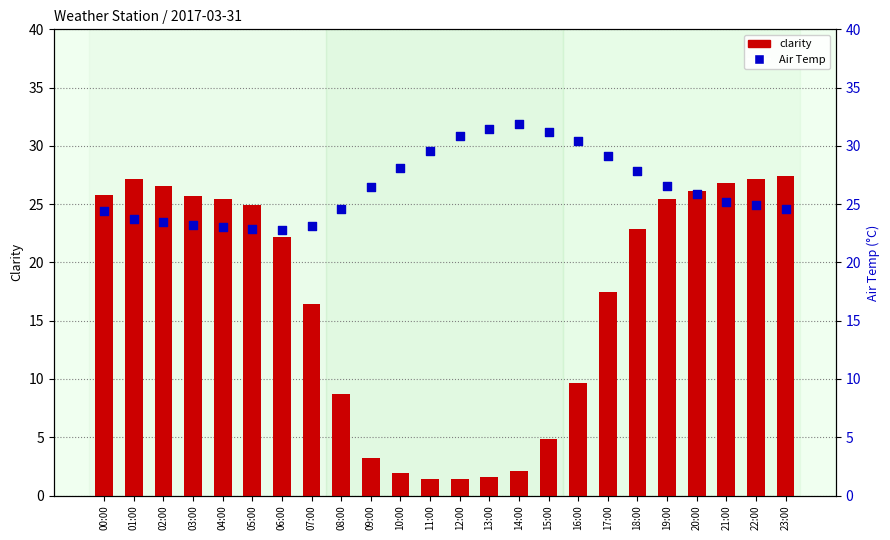

What are all the series names shown in the legend?

clarity, Air Temp